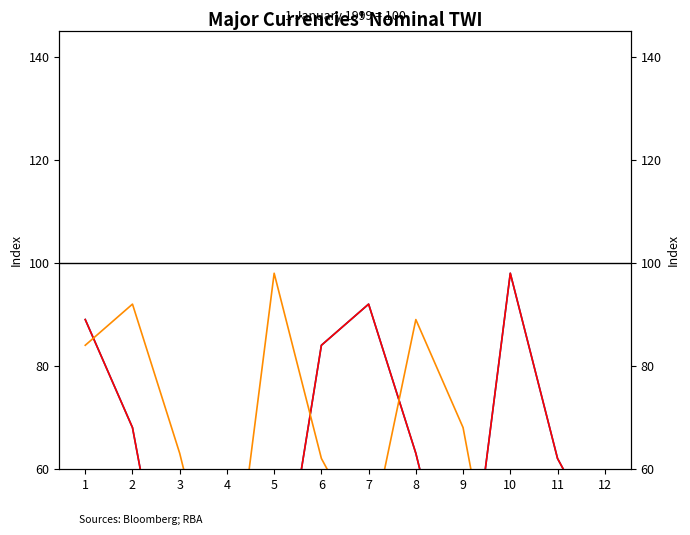

What are all the series names shown in the legend?

Euro, US dollar, Japanese yen